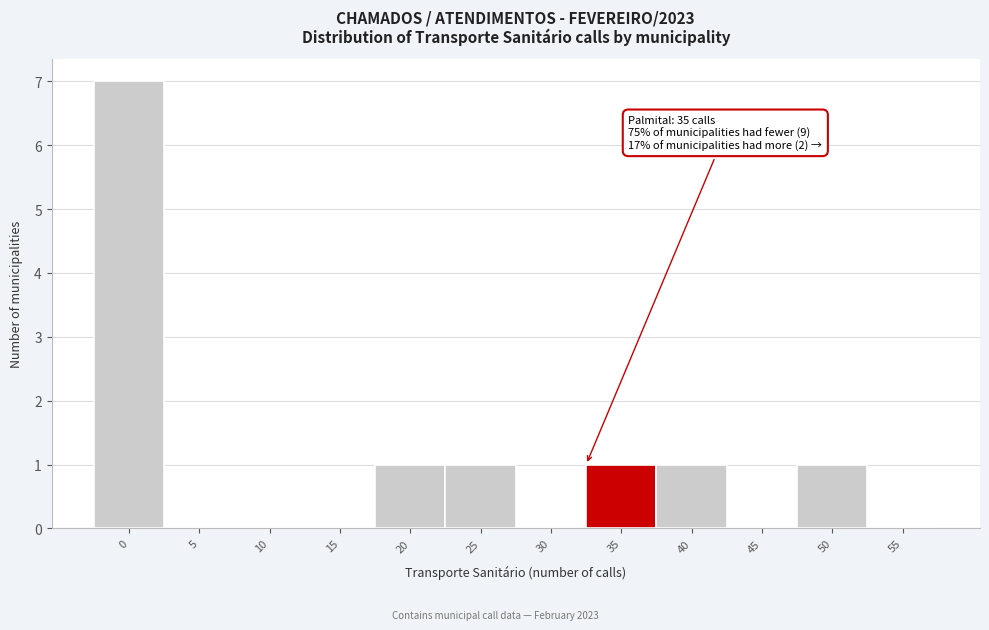

Reading right to left, extract all data points from this chart.

55=0	50=1	45=0	40=1	35=1	30=0	25=1	20=1	15=0	10=0	5=0	0=7